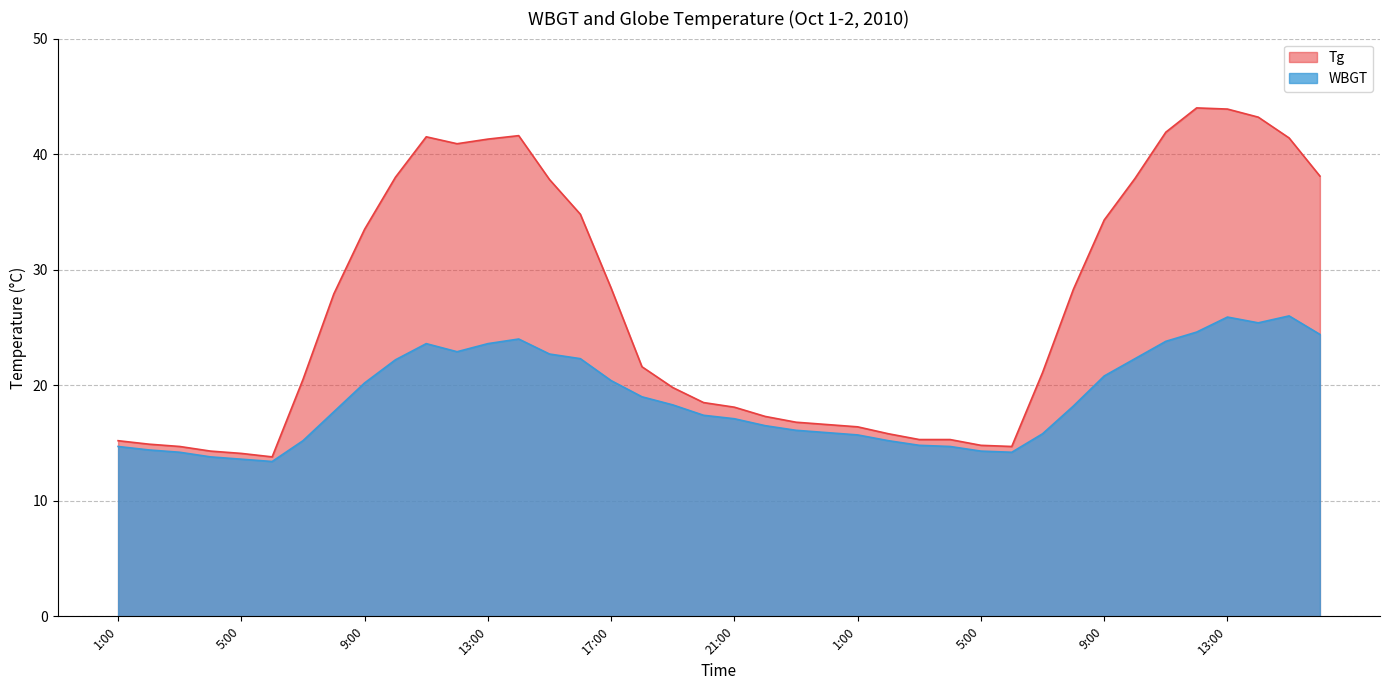

At which label is Tg closest to 28?

8:00